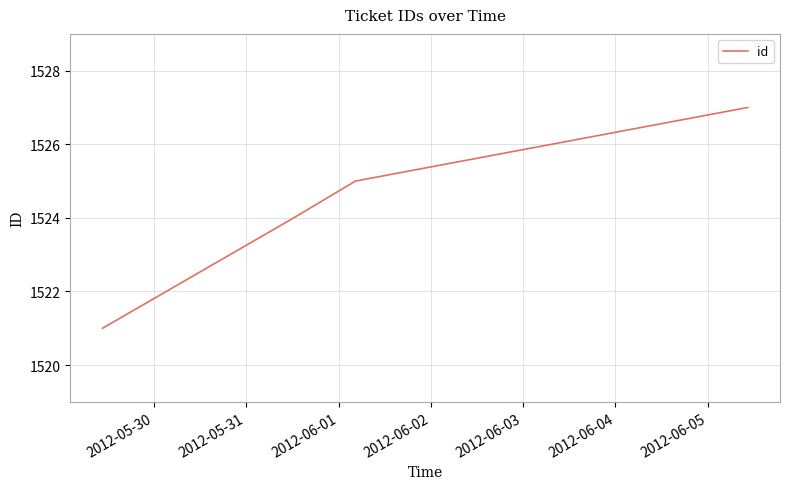

True or false: the data has more than 1 interior local peaks.

False